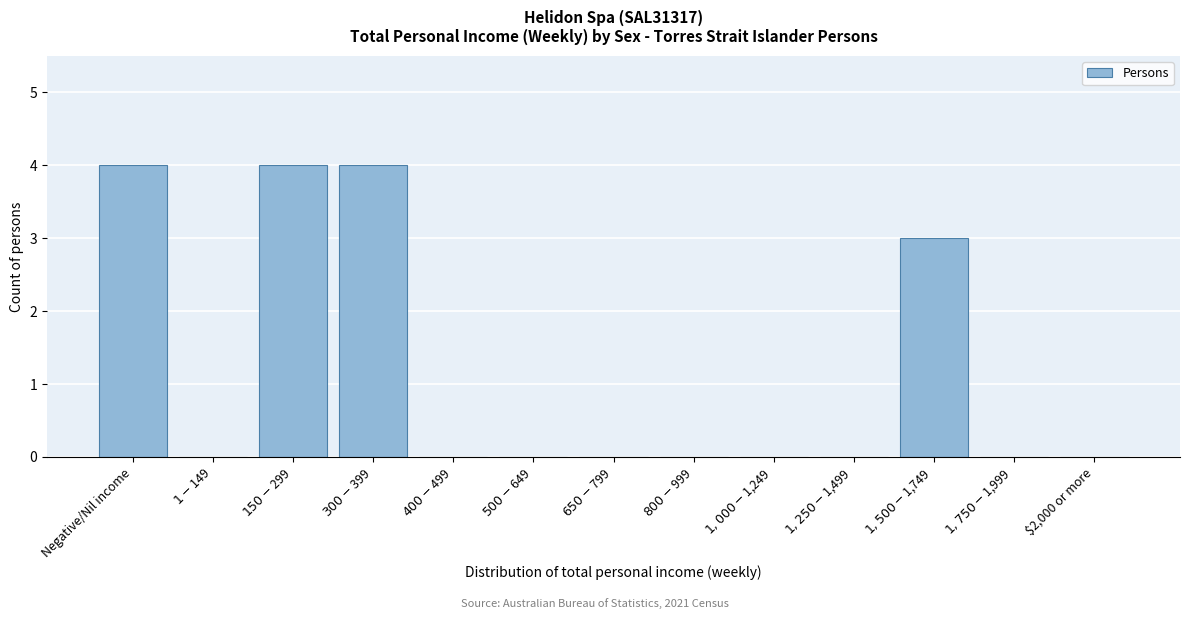

The value at $2,000 or more is 0. True or false?

True